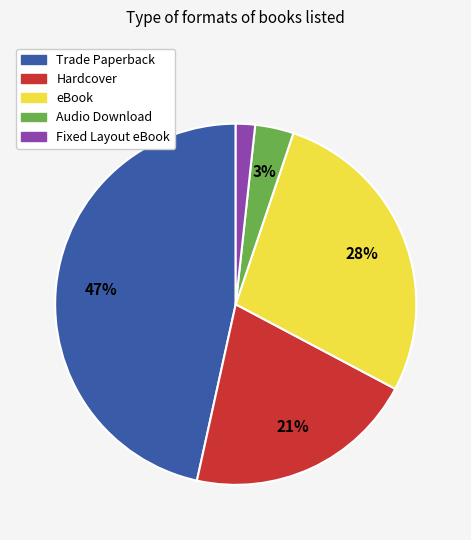

To the nearest percent, what is the difference between the Fixed Layout eBook and Hardcover slice percentages?

19%